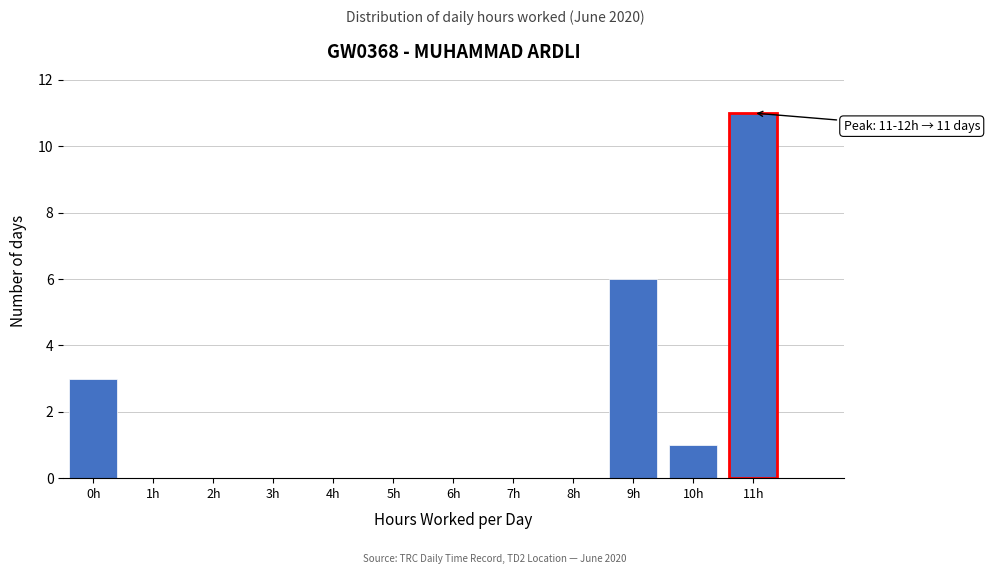

Reading left to right, transcribe all the data shown in this chart.

0h=3	1h=0	2h=0	3h=0	4h=0	5h=0	6h=0	7h=0	8h=0	9h=6	10h=1	11h=11